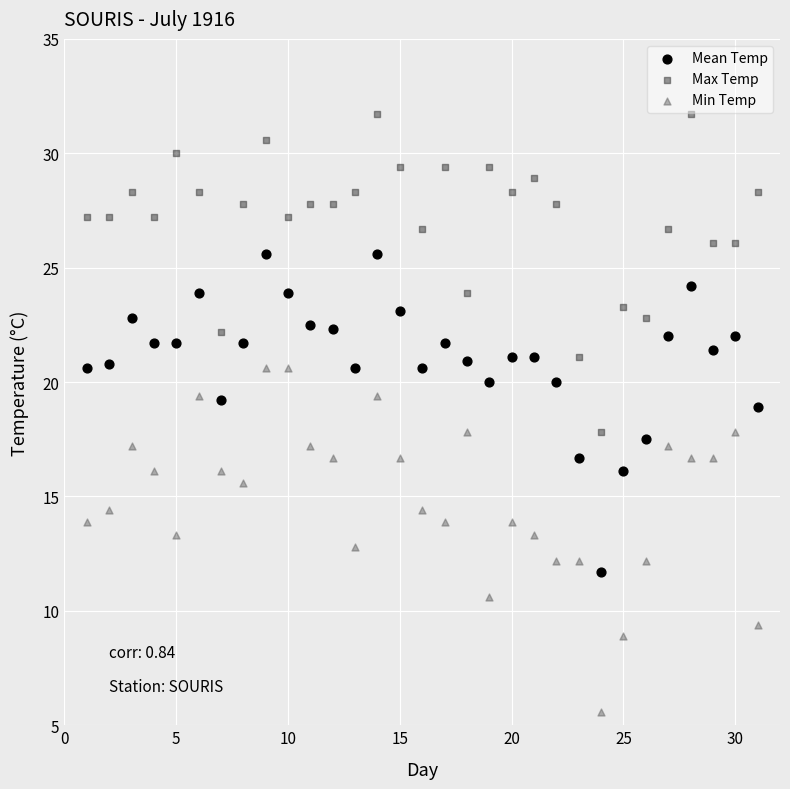

Across all data points, what is the range of X values (max minus min)?

30.0